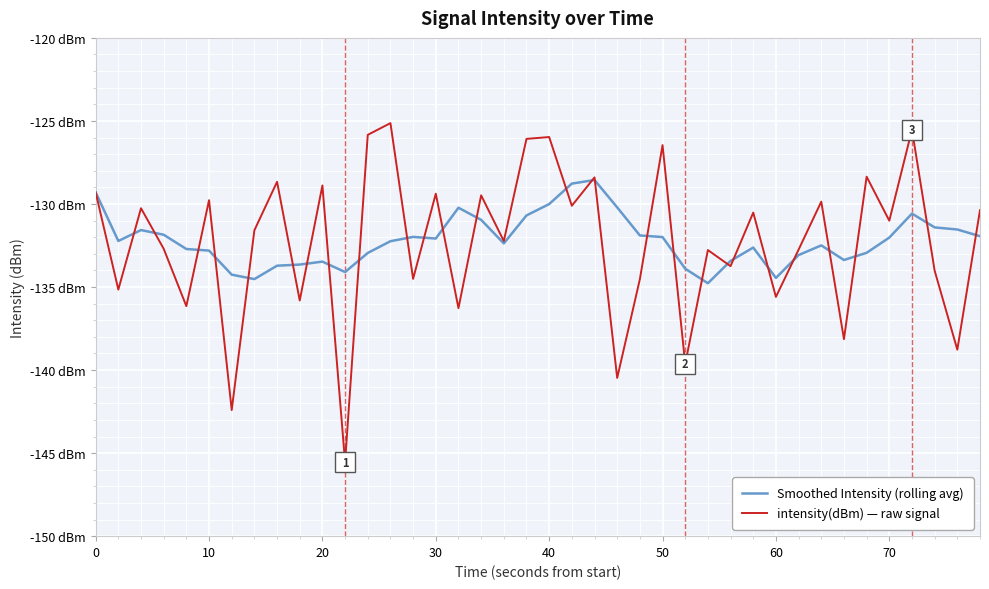

Is this an area chart (filled region under the line)?

No